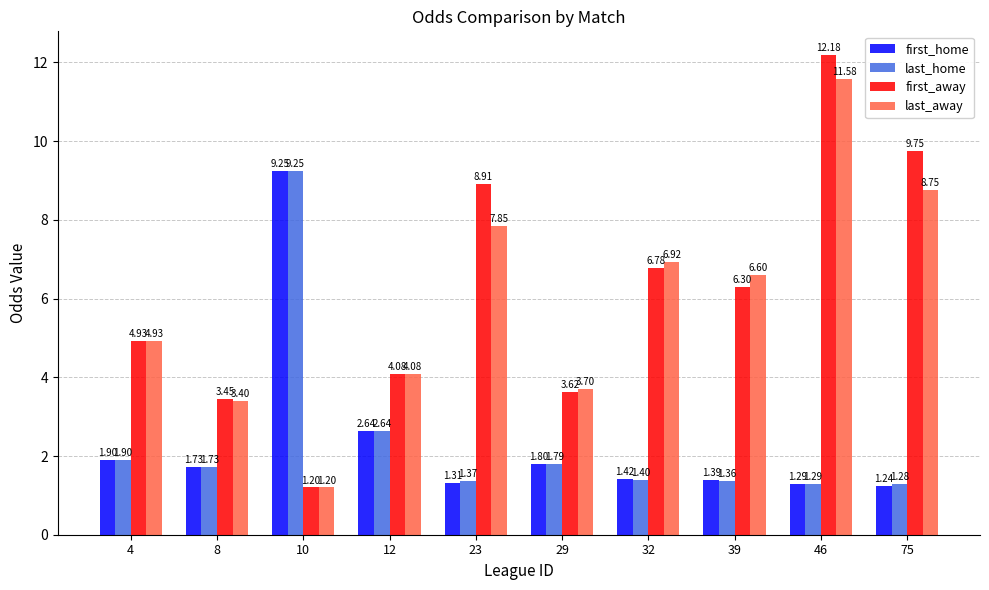

List the labels in order of last_away value, largest first.

46, 75, 23, 32, 39, 4, 12, 29, 8, 10